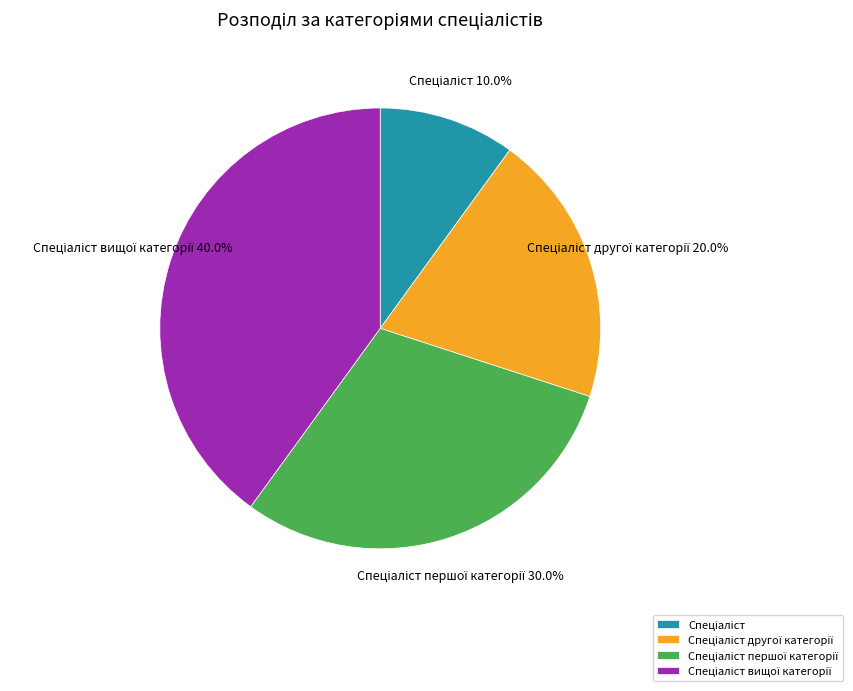

Is there any slice that represents more than half of the pie?

No